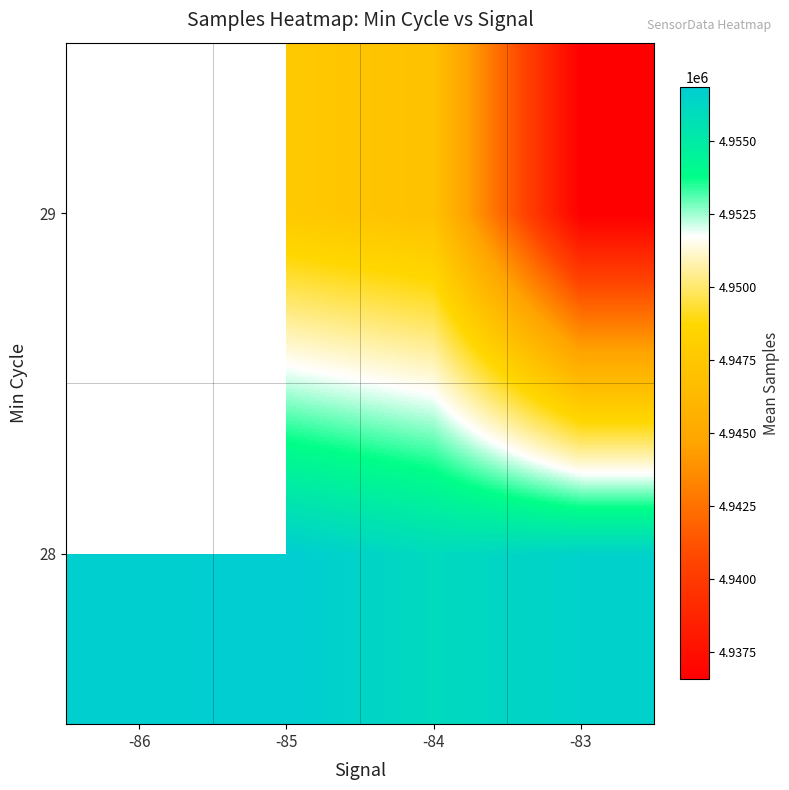

How many values in 29 are above zero?

3